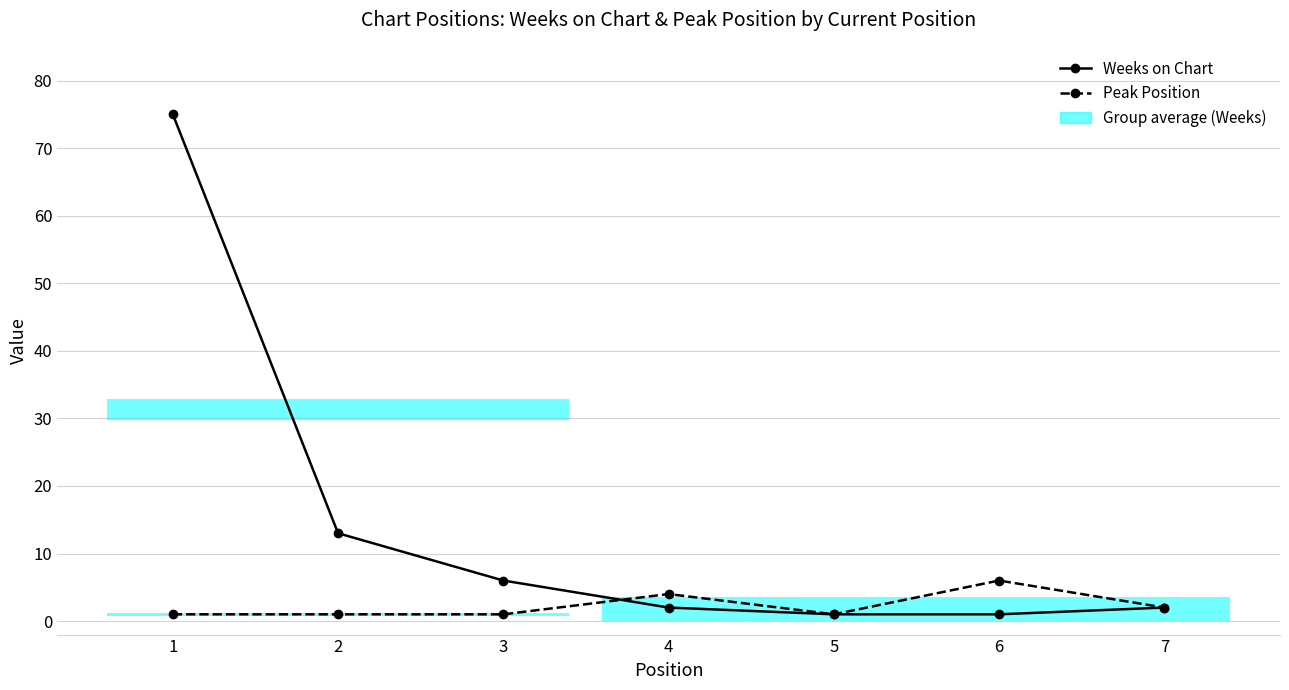

What is the total value across all series at 6?

7